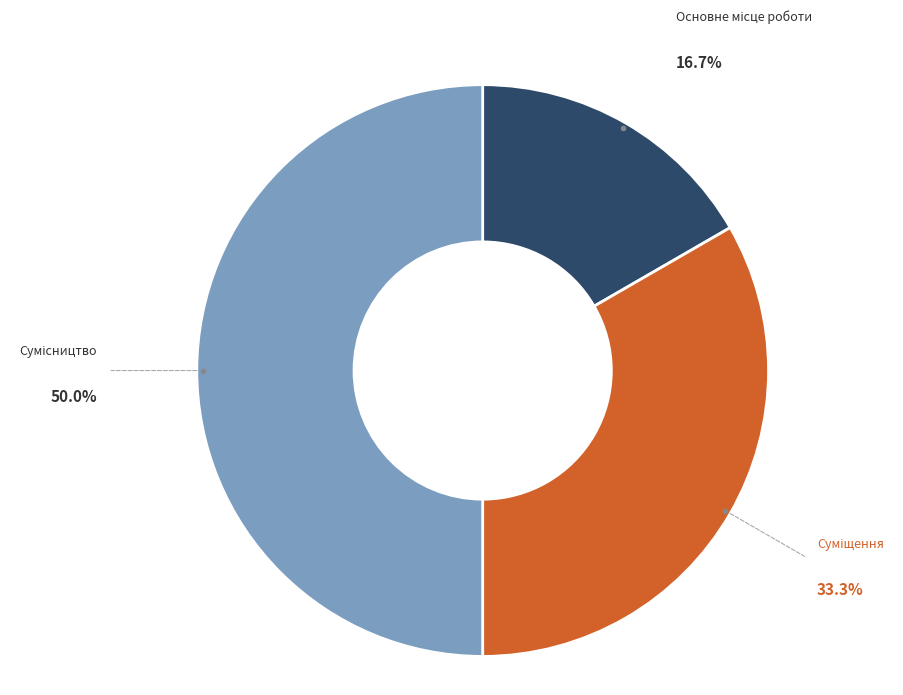

Count the number of slices in the pie.

3